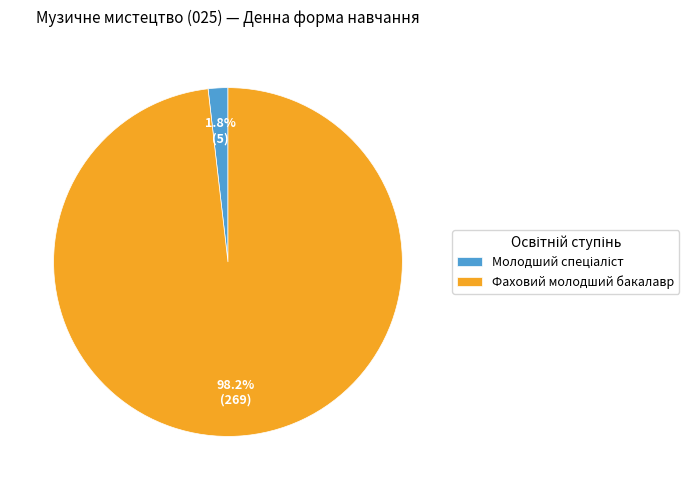

Which slice is the largest?

Фаховий молодший бакалавр